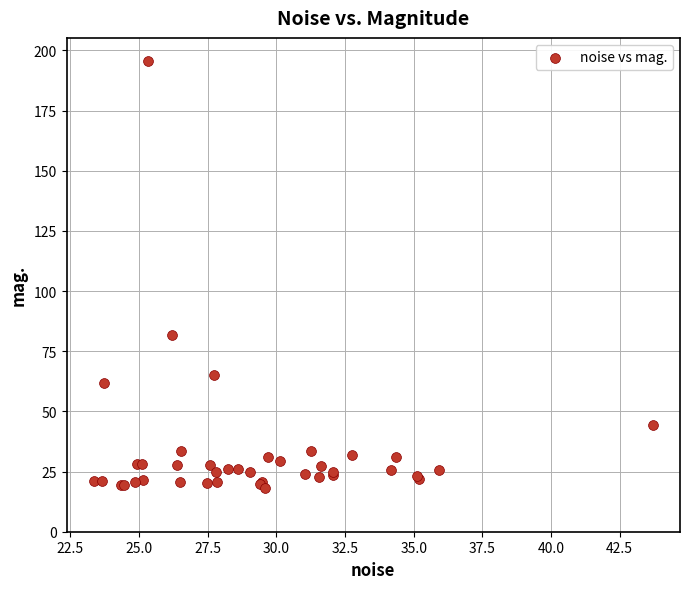

What Y value in the scatter plot is closest to 106?

81.6